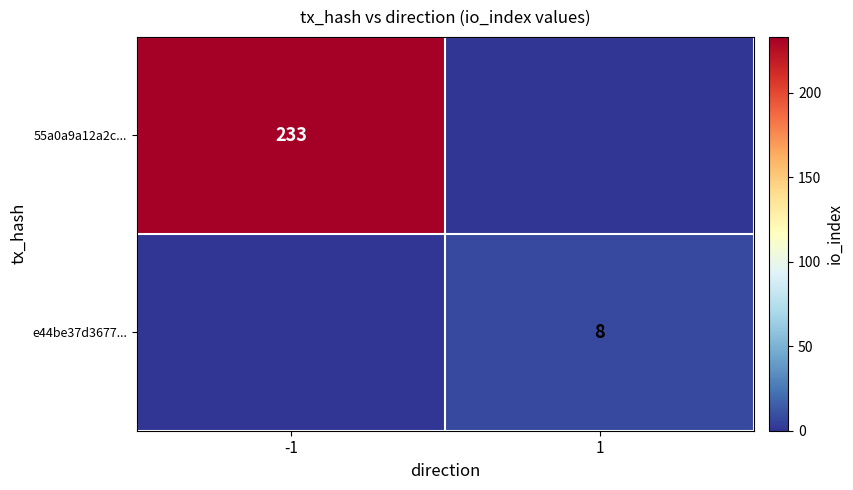

Is it true that e44be37d3677... equals 2 at 1?

False